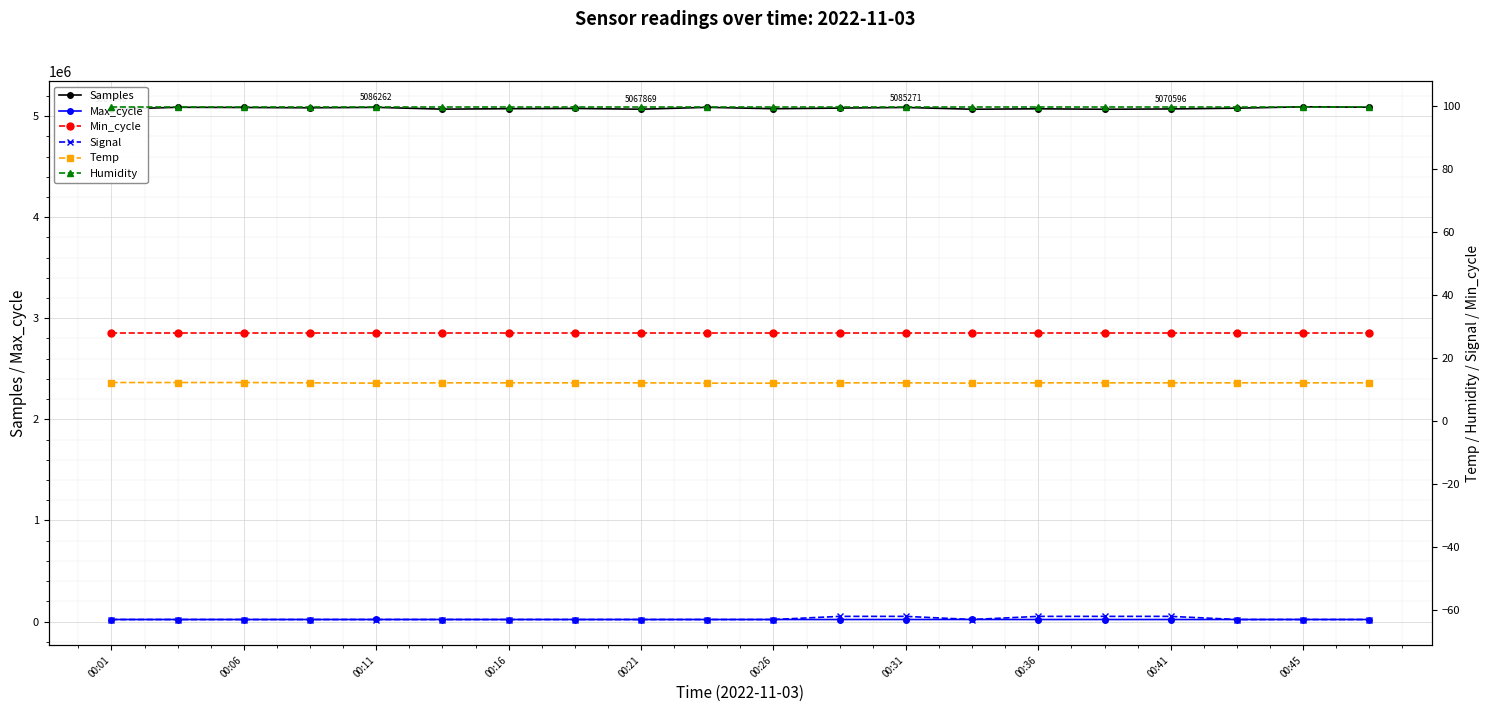

The value of Max_cycle at 11 is 11772.7. True or false?

False